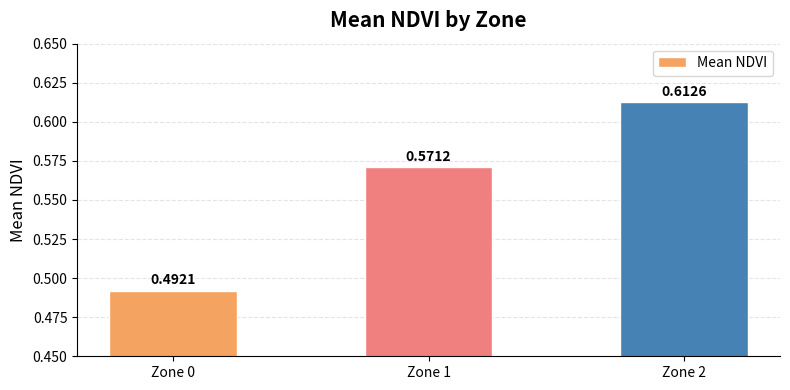

Are the bars horizontal?

No